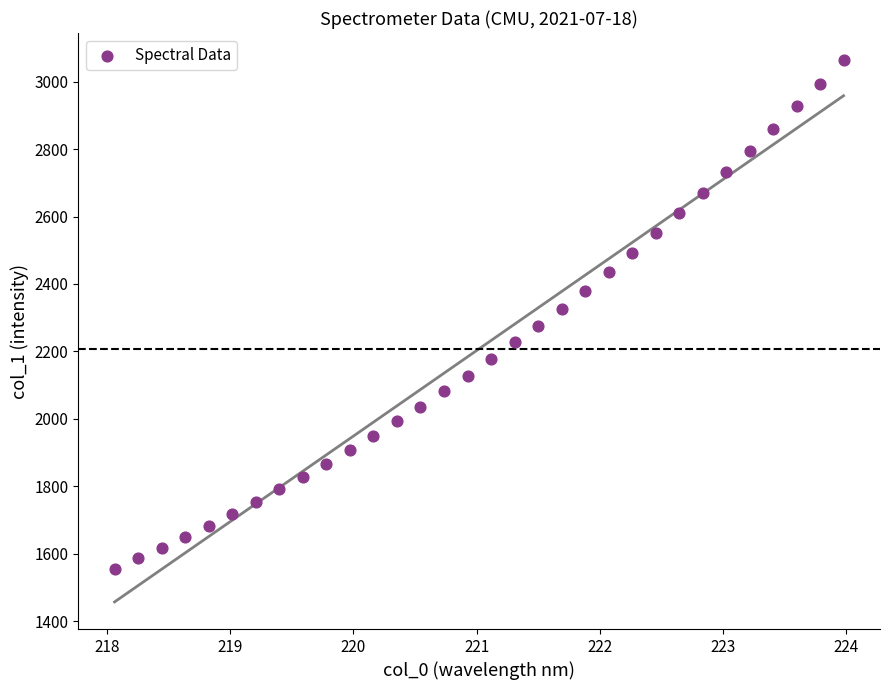

What is the range of Y values (max minus min)?

1508.8